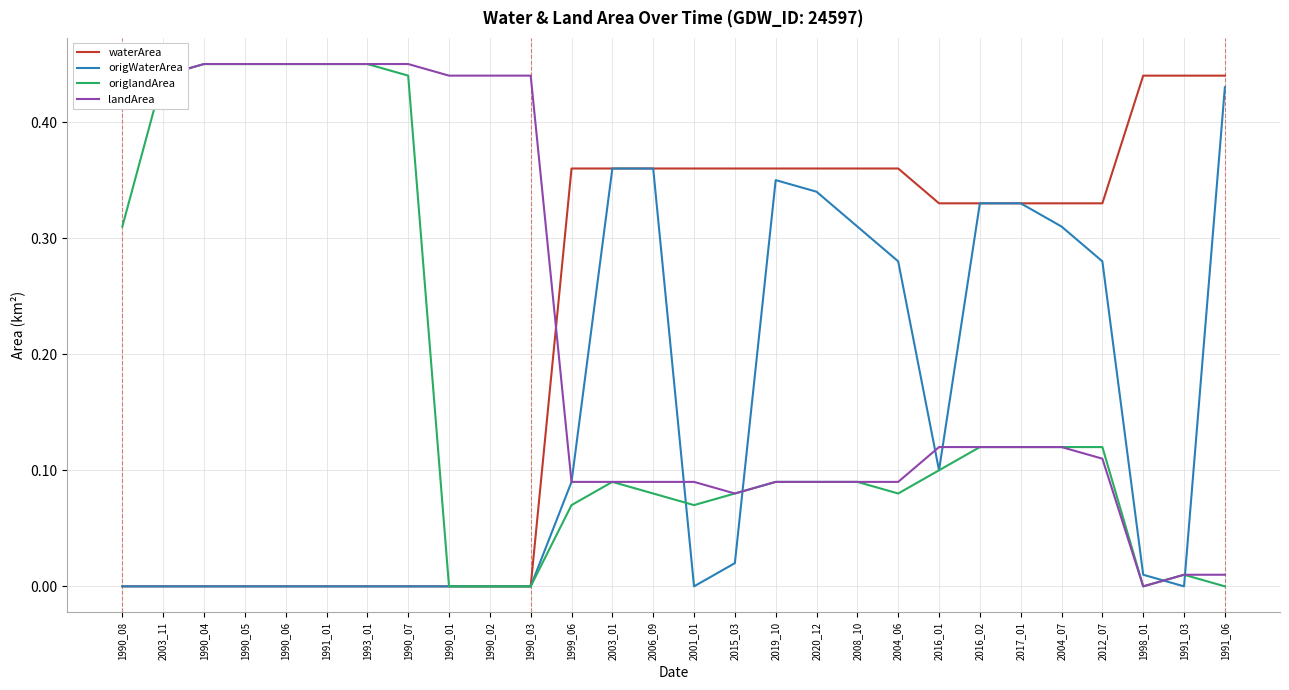

The value of origWaterArea at 1990_01 is 0.0. True or false?

True